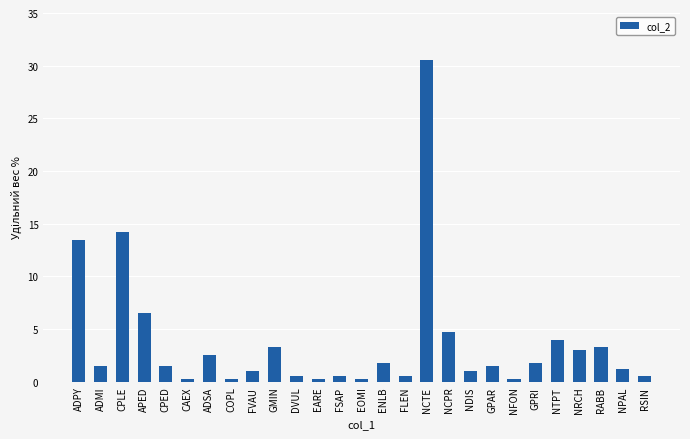

Are the bars horizontal?

No